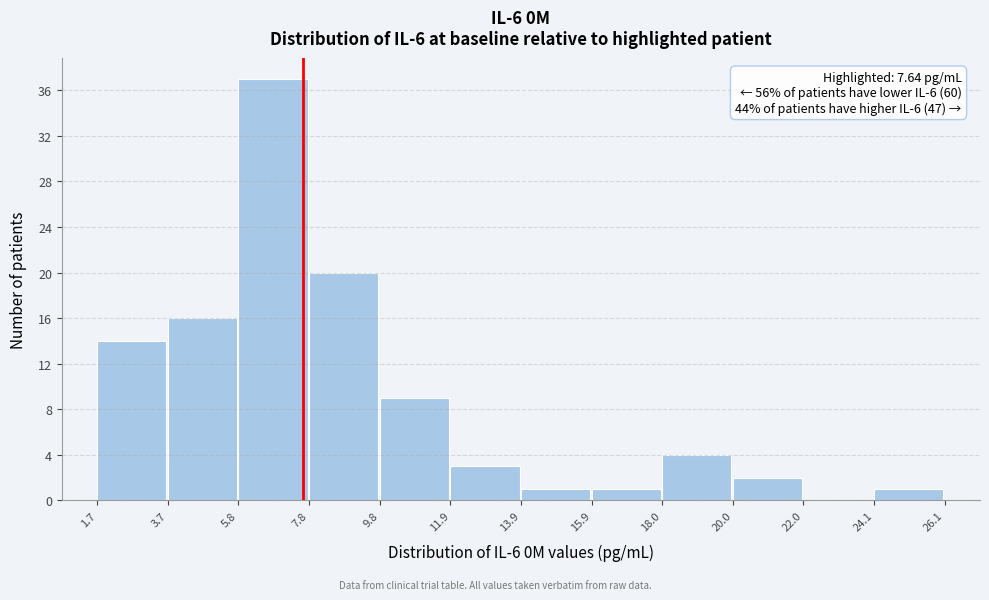

Which range on the x-axis has the tallest bar?

5.8 to 7.8